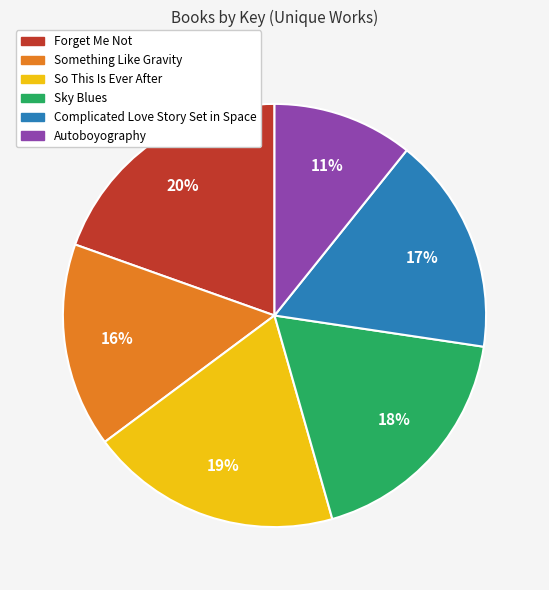

What is the smallest slice in the pie chart?

Autoboyography